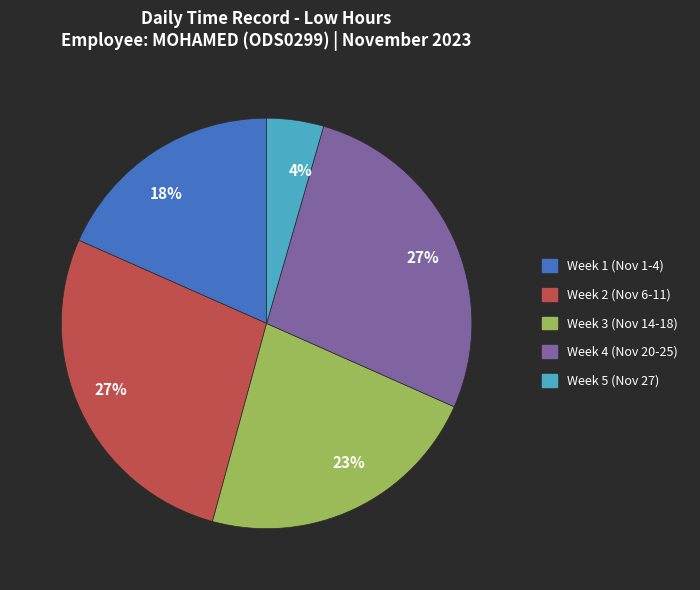

To the nearest percent, what portion does Week 5 (Nov 27) represent?

4%